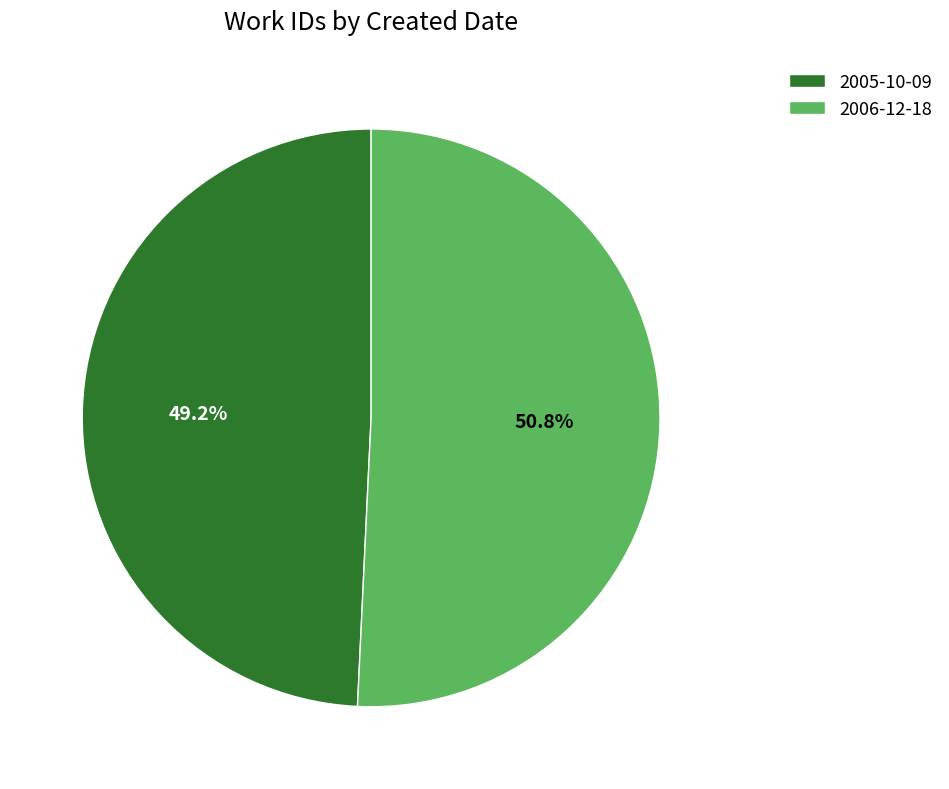

Combined, do 2005-10-09 and 2006-12-18 account for over 50%?

Yes